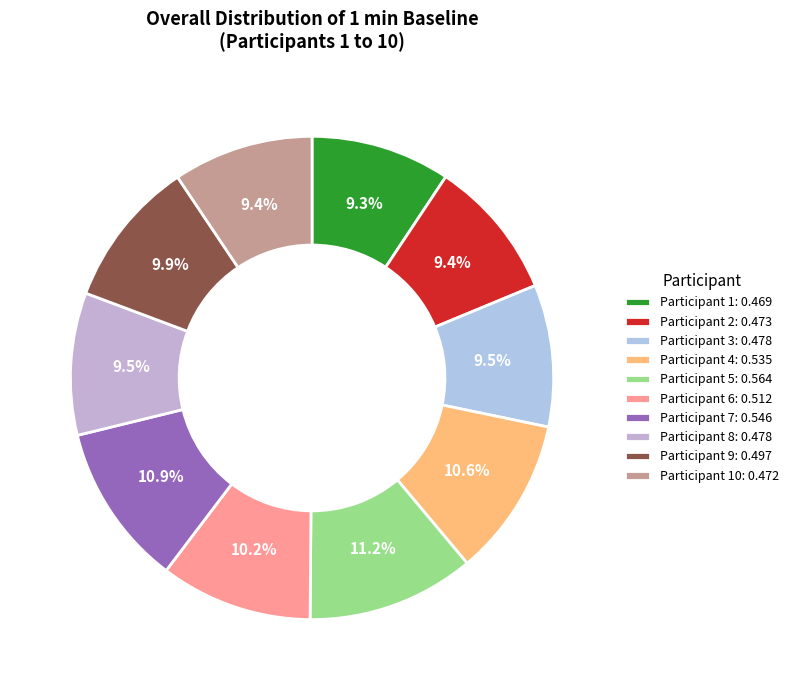

Which slice is the smallest?

Participant 1